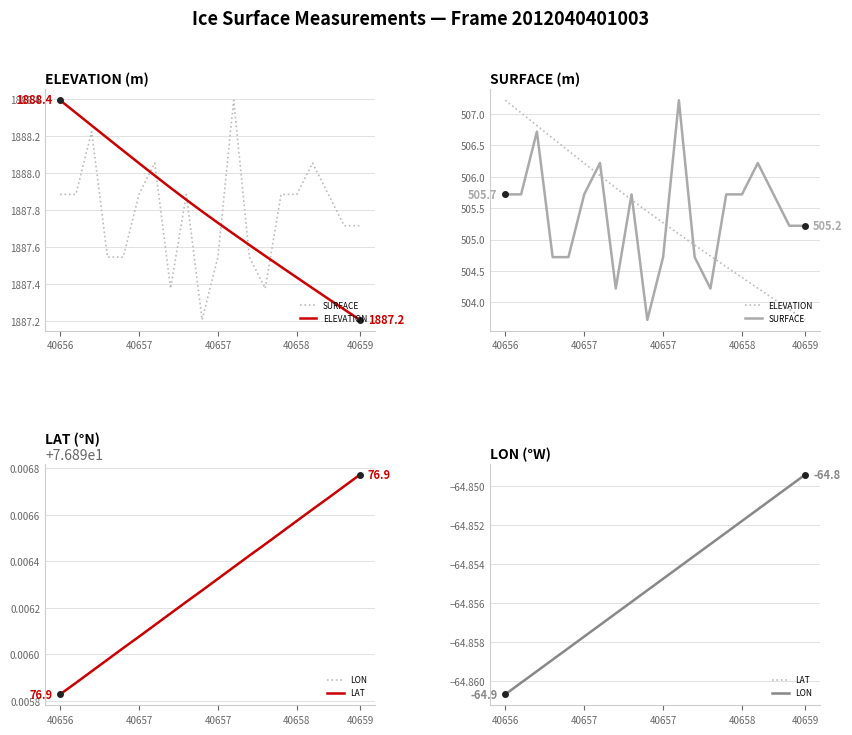

Between 5 and 6, which is larger?

6